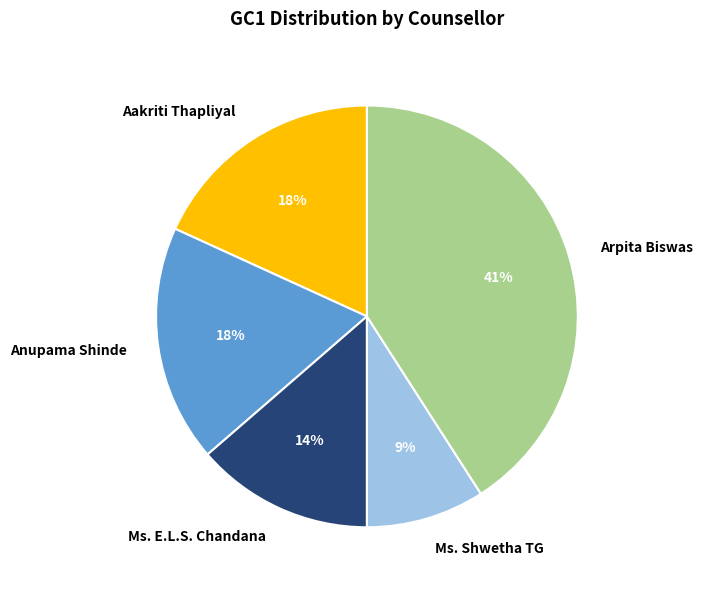

Between Ms. Shwetha TG and Anupama Shinde, which is larger?

Anupama Shinde